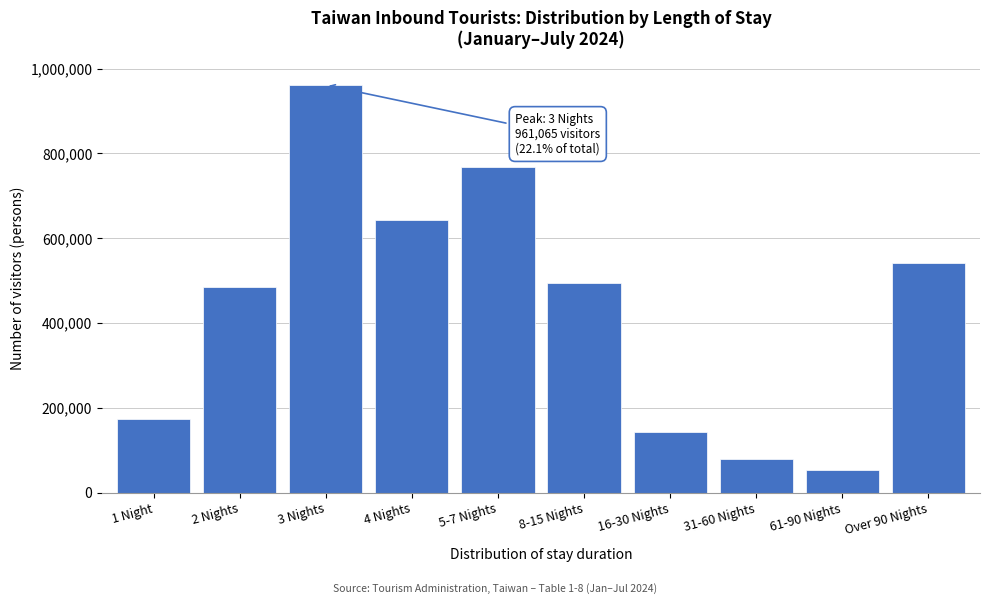

Reading right to left, what are all the values shown in this chart?

542646	53684	80208	143374	494241	768923	642677	961065	484710	173493